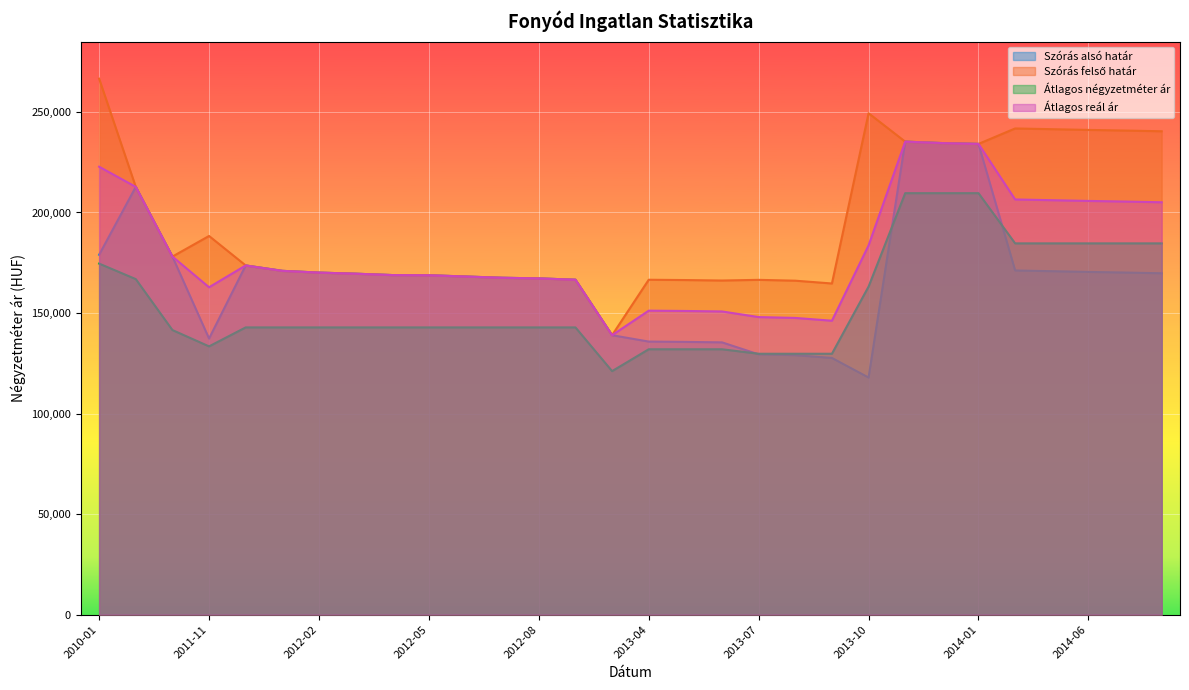

Which series has the widest spread of values?

Szórás felső határ